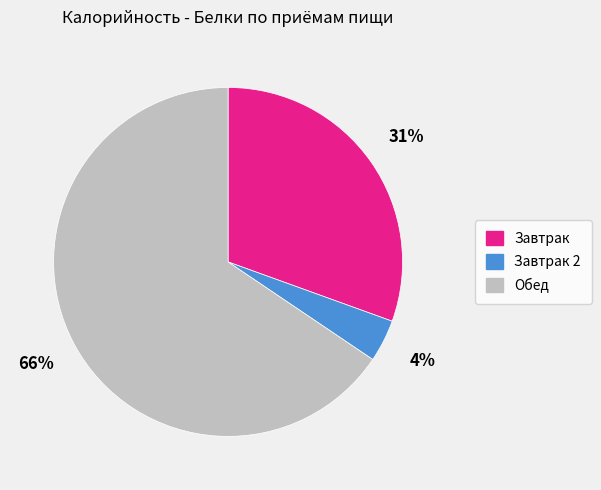

Is there any slice that represents more than half of the pie?

Yes